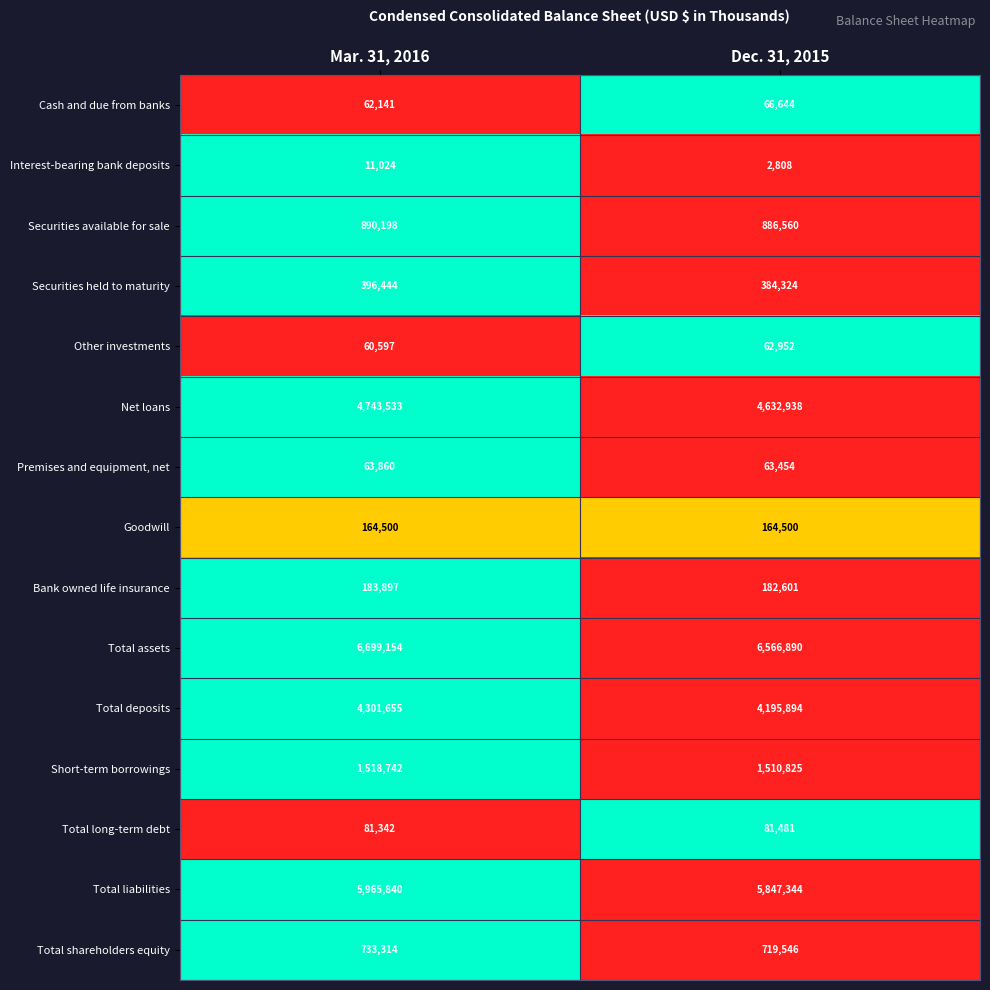

At Mar. 31, 2016, list the series in order from smallest to largest.

Interest-bearing bank deposits, Other investments, Cash and due from banks, Premises and equipment, net, Total long-term debt, Goodwill, Bank owned life insurance, Securities held to maturity, Total shareholders equity, Securities available for sale, Short-term borrowings, Total deposits, Net loans, Total liabilities, Total assets